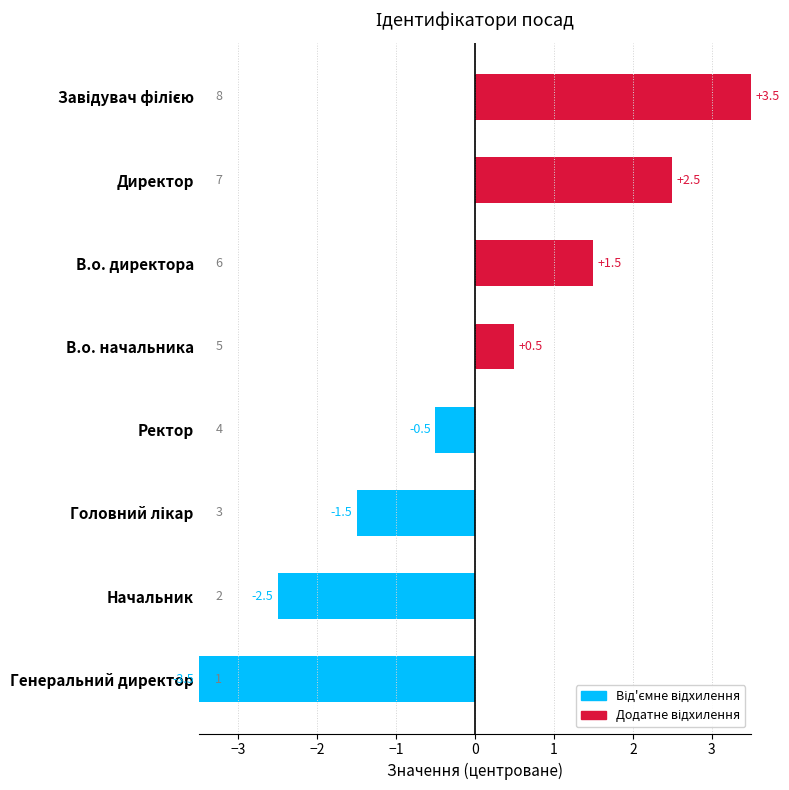

What is the difference between the maximum and second lowest values?

6.0